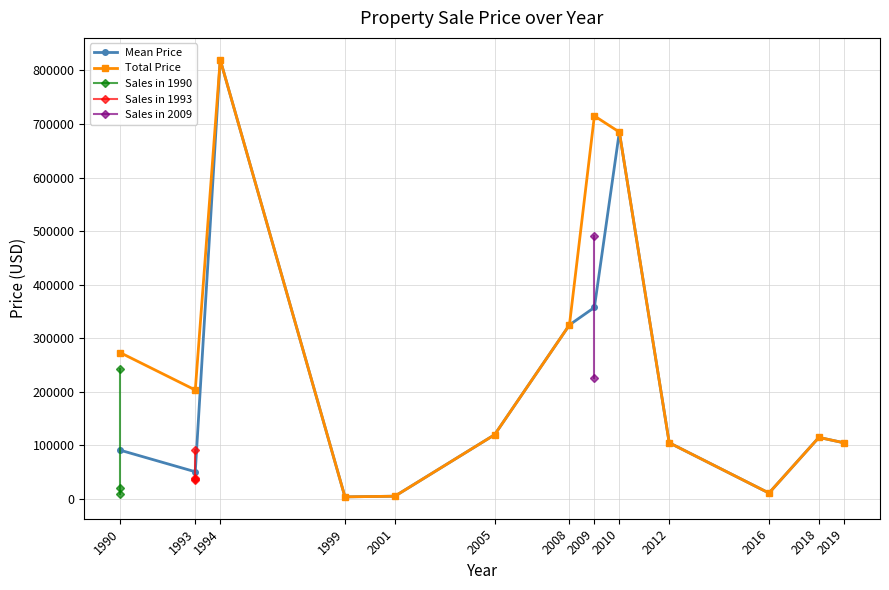

Which has a higher value, 2005 or 2010?

2010